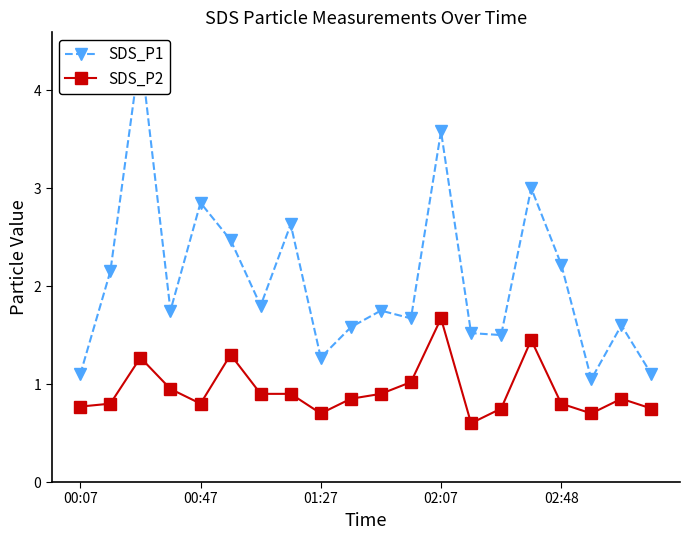

What is the average value of the SDS_P1 series?

2.0